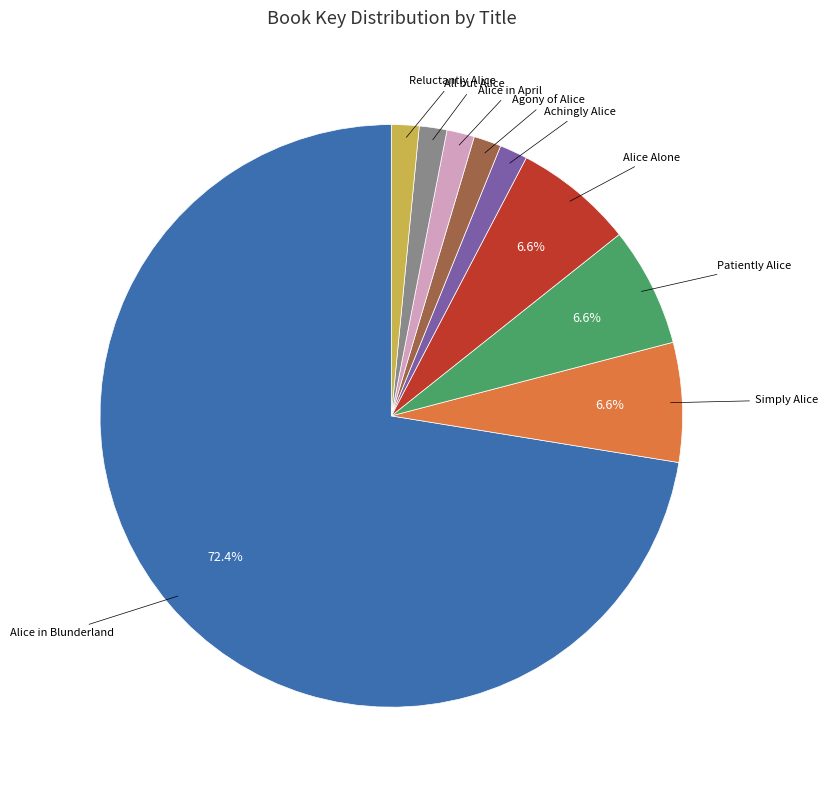

Which category accounts for the majority?

Alice in Blunderland